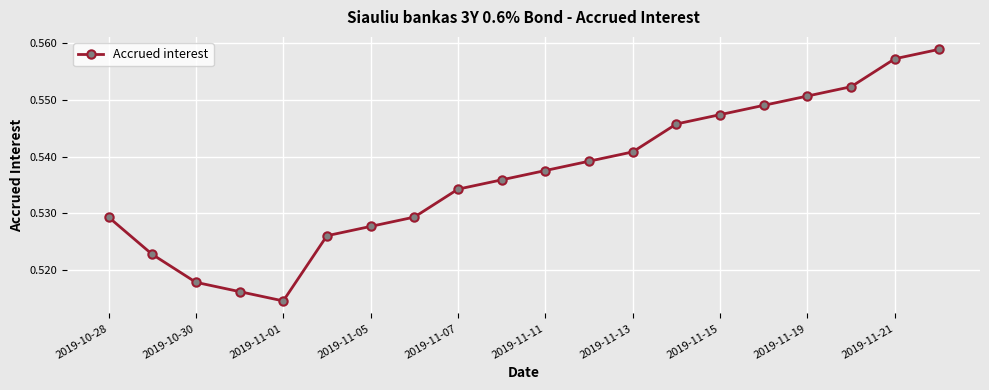

Count the values in the range 0 to 1.

20